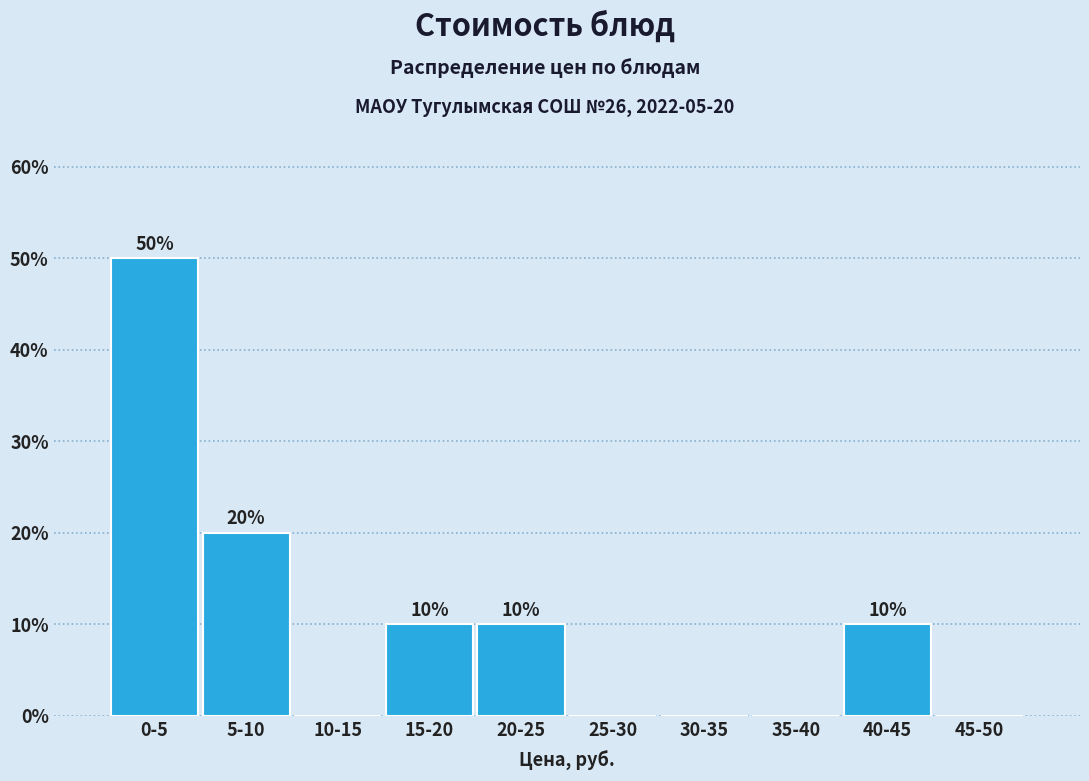

Reading left to right, list all the values displayed in this chart.

0-5=50	5-10=20	10-15=0	15-20=10	20-25=10	25-30=0	30-35=0	35-40=0	40-45=10	45-50=0